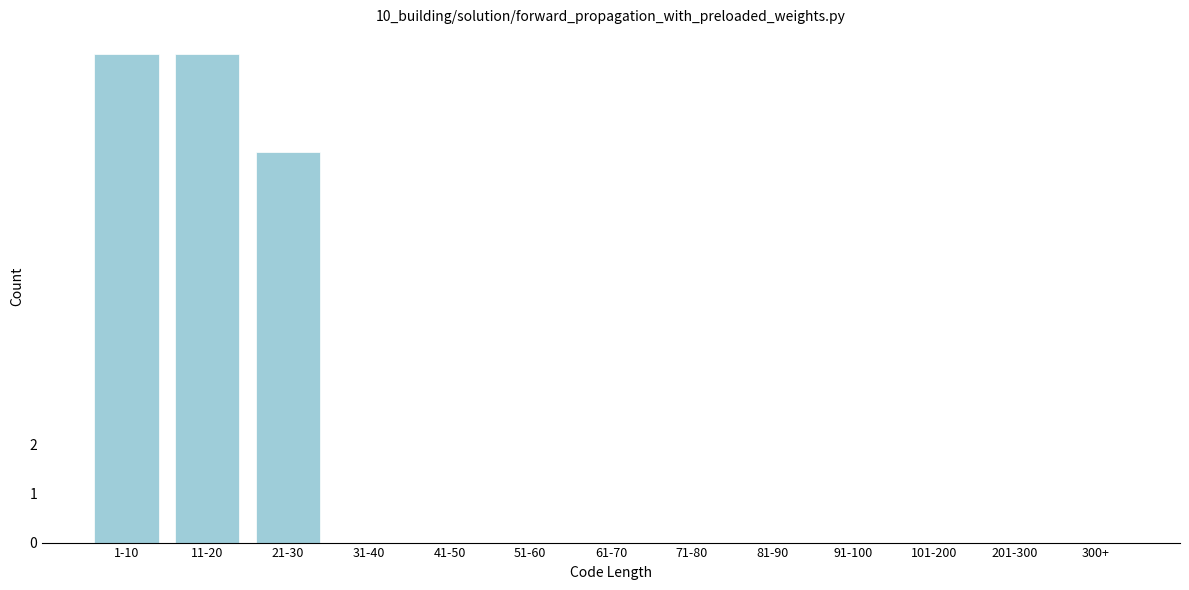

Reading right to left, transcribe all the data shown in this chart.

300+=0	201-300=0	101-200=0	91-100=0	81-90=0	71-80=0	61-70=0	51-60=0	41-50=0	31-40=0	21-30=8	11-20=10	1-10=10